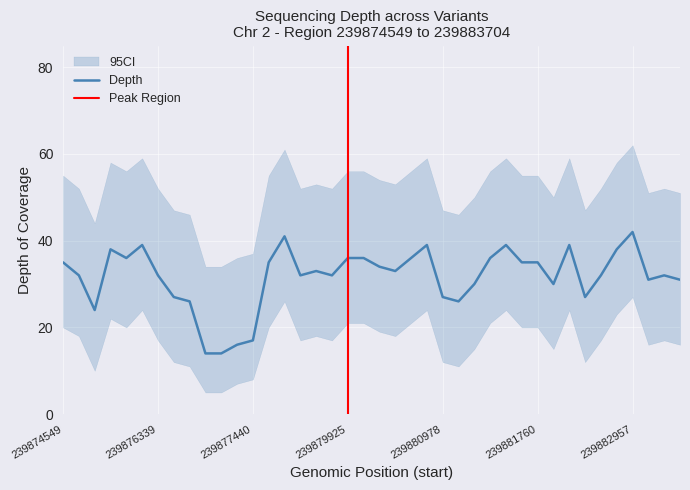

What is the spread (max minus min) of values at 239880978?

35